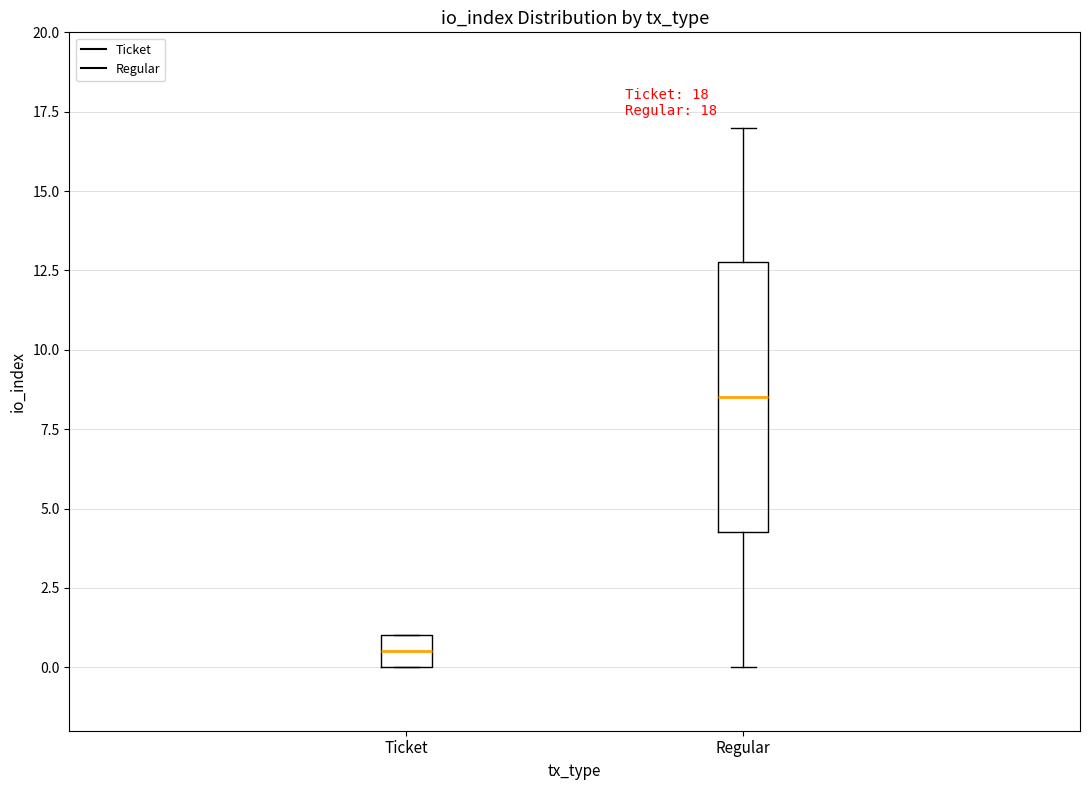

Which box has the highest median line?

Regular